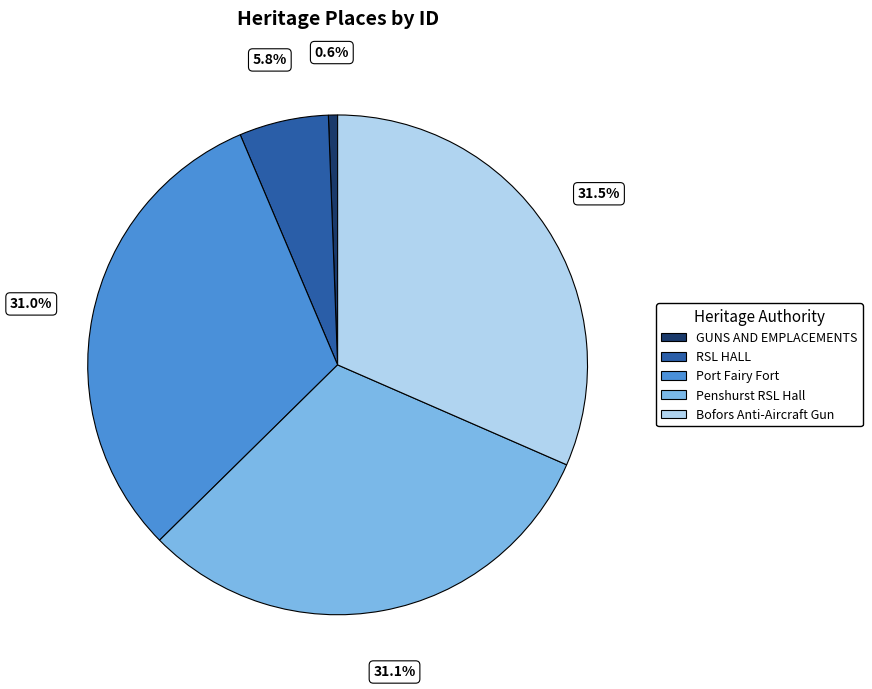

What percentage do Port Fairy Fort and RSL HALL together represent?

36.8%